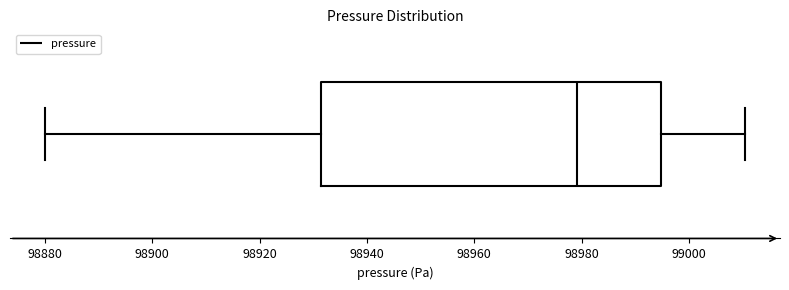

Transcribe this box plot: give where the median line is, the range the box spans, and where the two whiskers end, as read against the x-axis. The values are not printed on the chart, so give them approximately, as read against the axis.

median 98980, box 98932 to 98994, whiskers 98880 to 99010